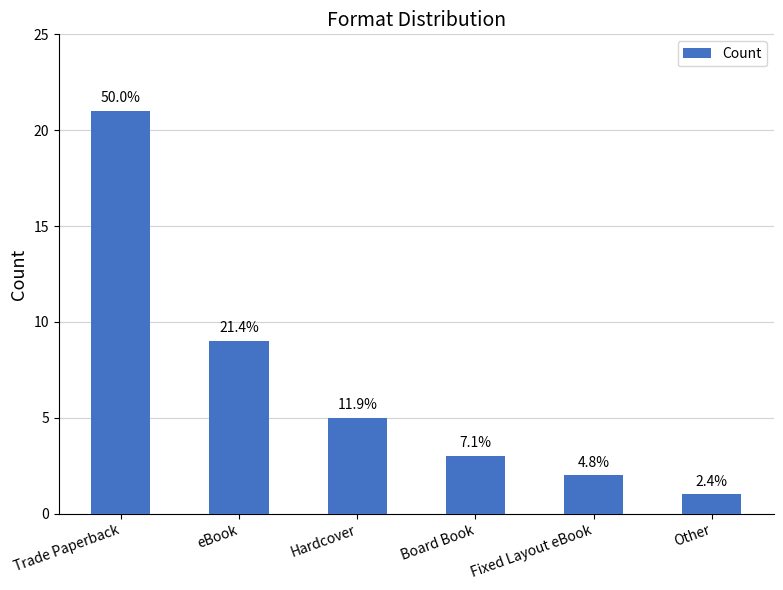

How many bars are there in total?

6